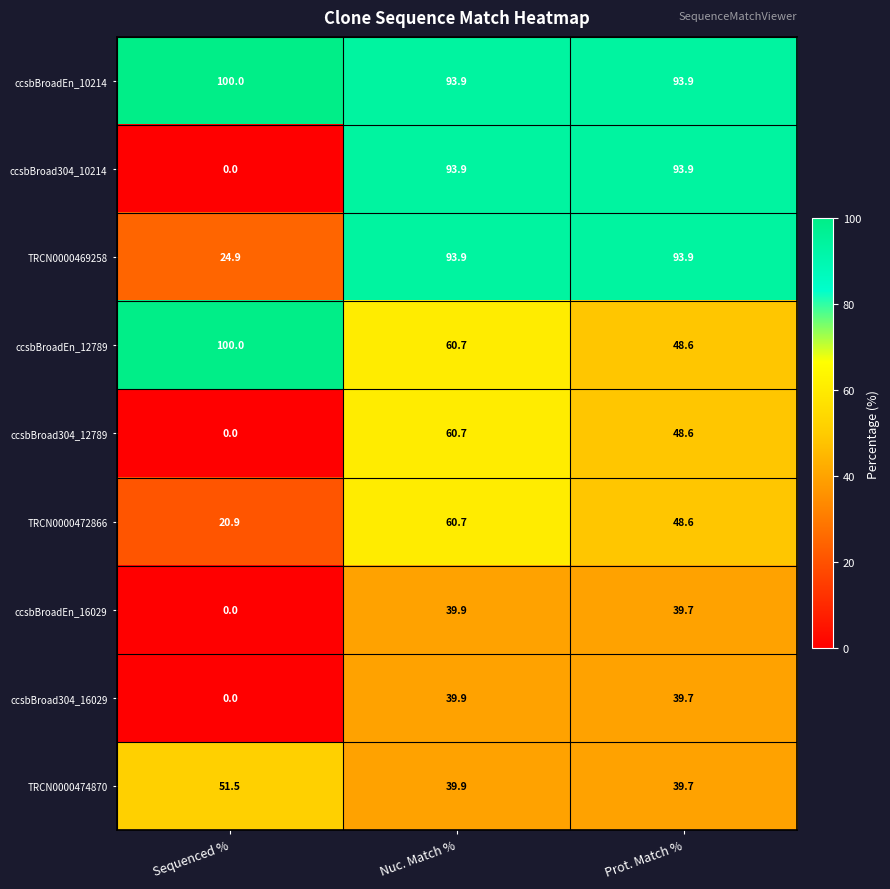

At how many categories does at least one series exceed 10?

3